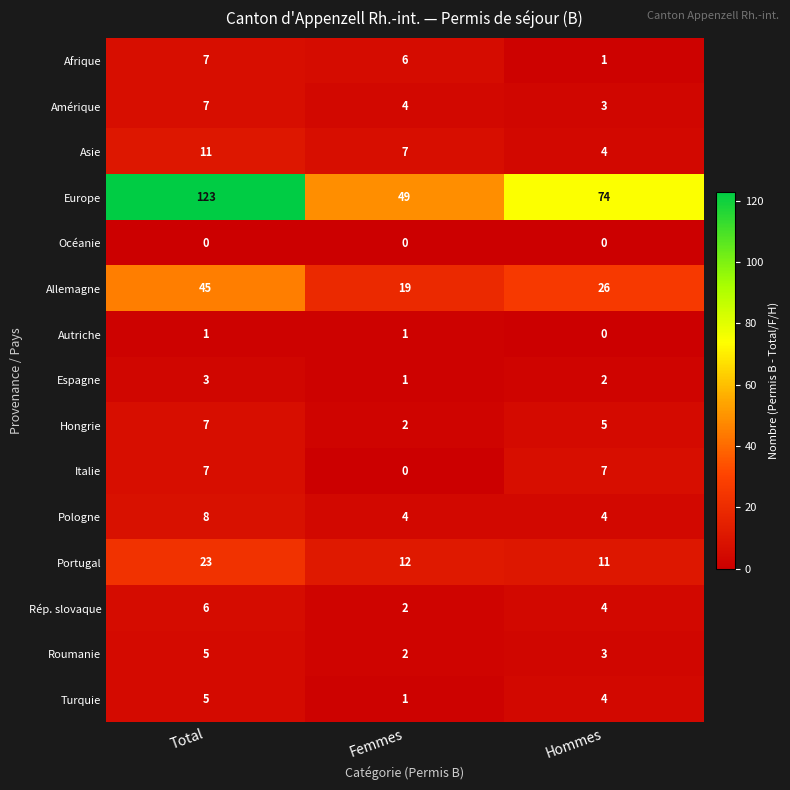

How many distinct data groups are displayed?

15